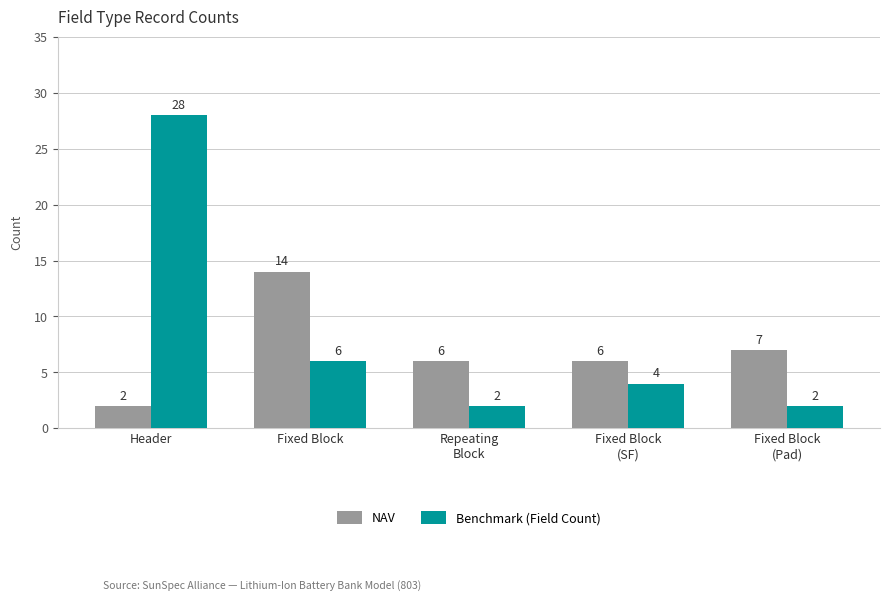

What is the average value of the Benchmark (Field Count) series?

8